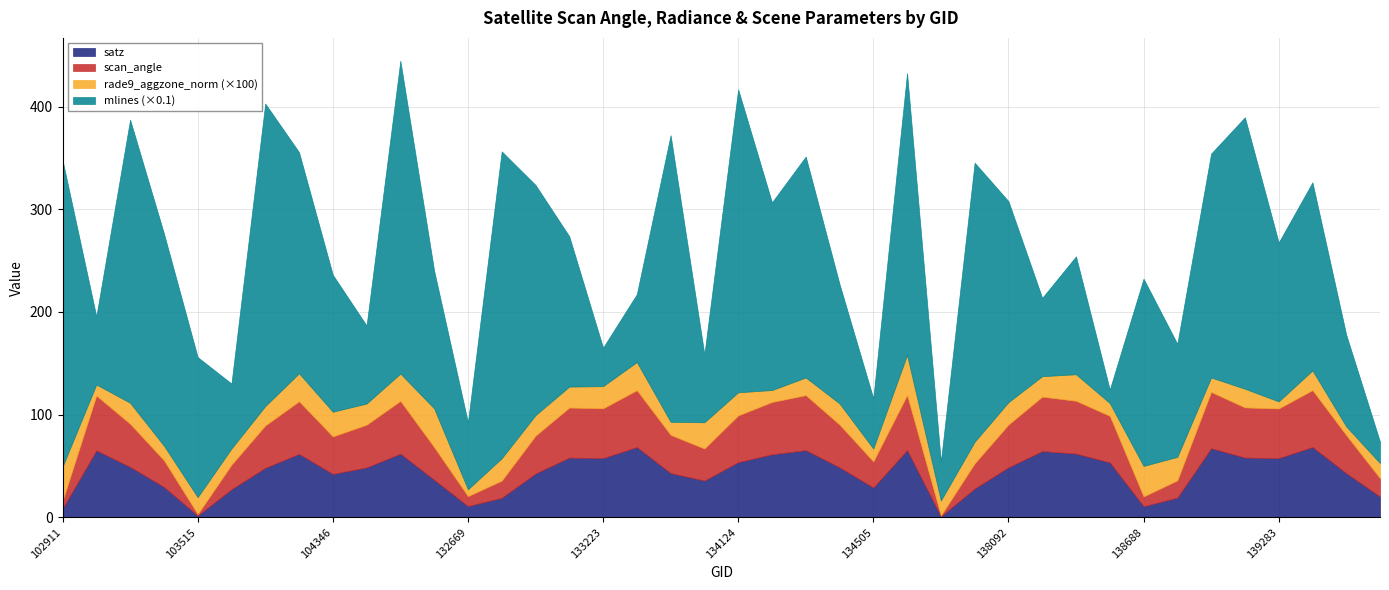

At which category is the sum across all series the highest?

132296